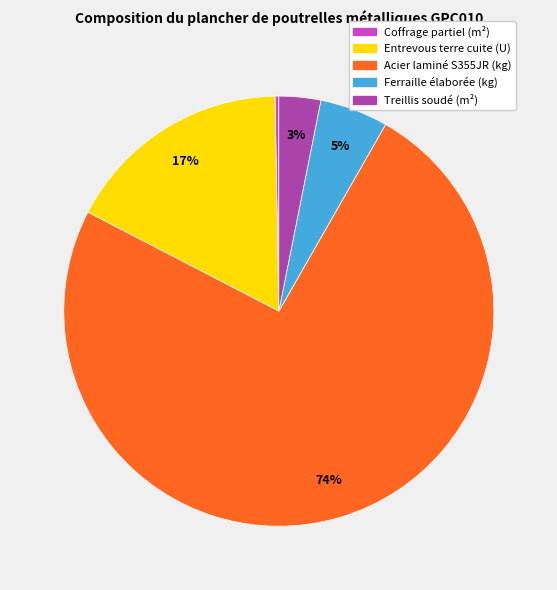

Is it true that Entrevous terre cuite (U) is 17% of the pie?

True